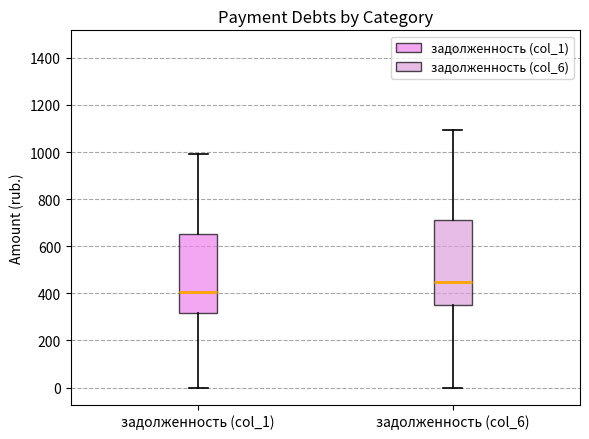

Reading left to right, transcribe this box plot: for each box, give where its median line is, the range the box spans, and where its two whiskers end, as read against the y-axis. The values are not printed on the chart, so give them approximately, as read against the axis.

задолженность (col_1): median 400, box 320 to 660, whiskers 0 to 1000
задолженность (col_6): median 440, box 340 to 720, whiskers 0 to 1100